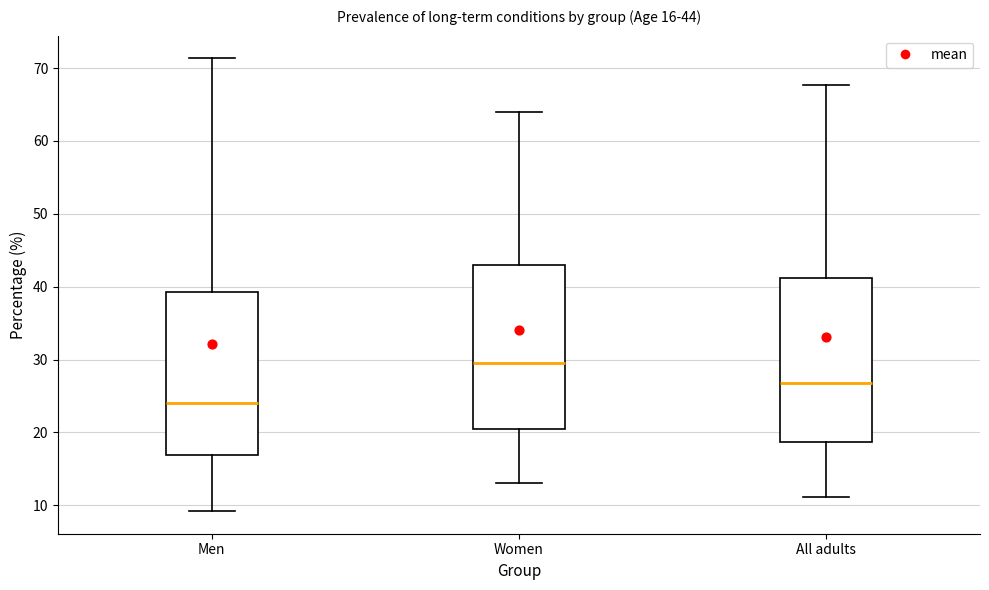

Which box's median line is the highest?

Women